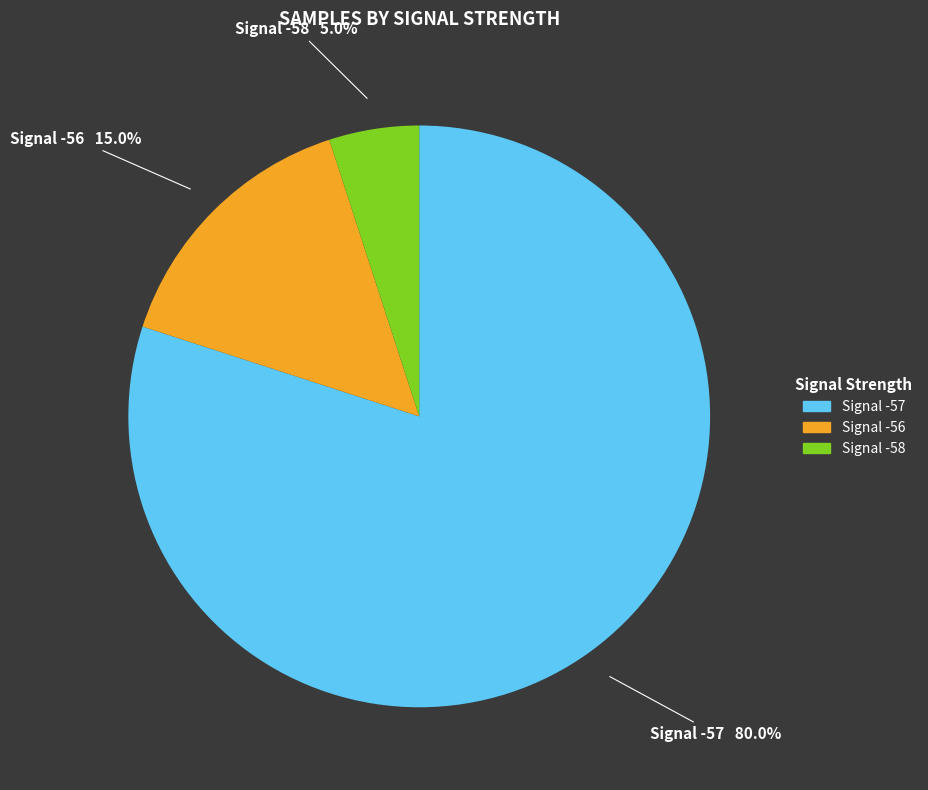

Does any single category account for the majority?

Yes